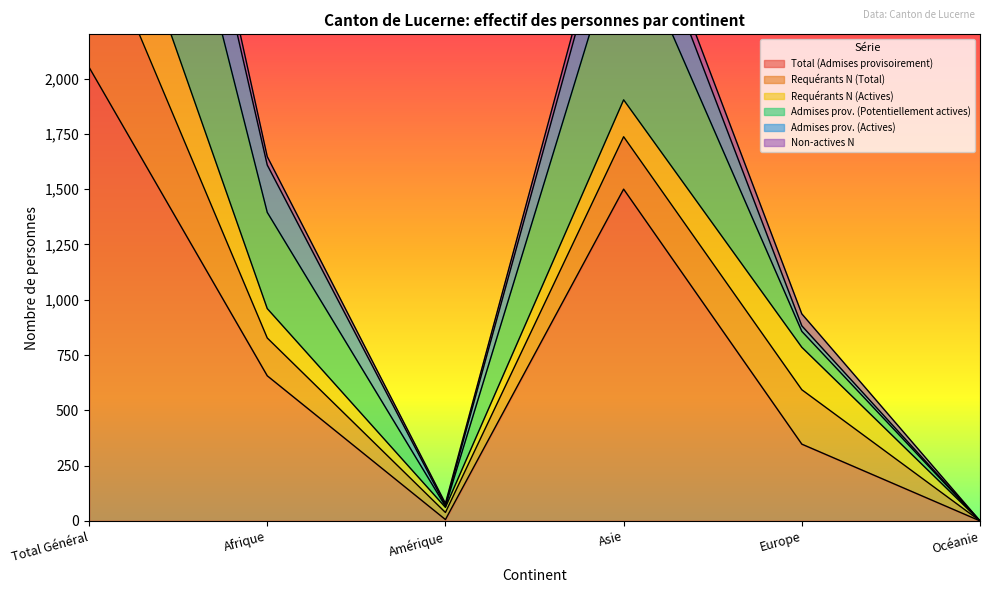

At which category does the chart reach its minimum across all series?

Océanie